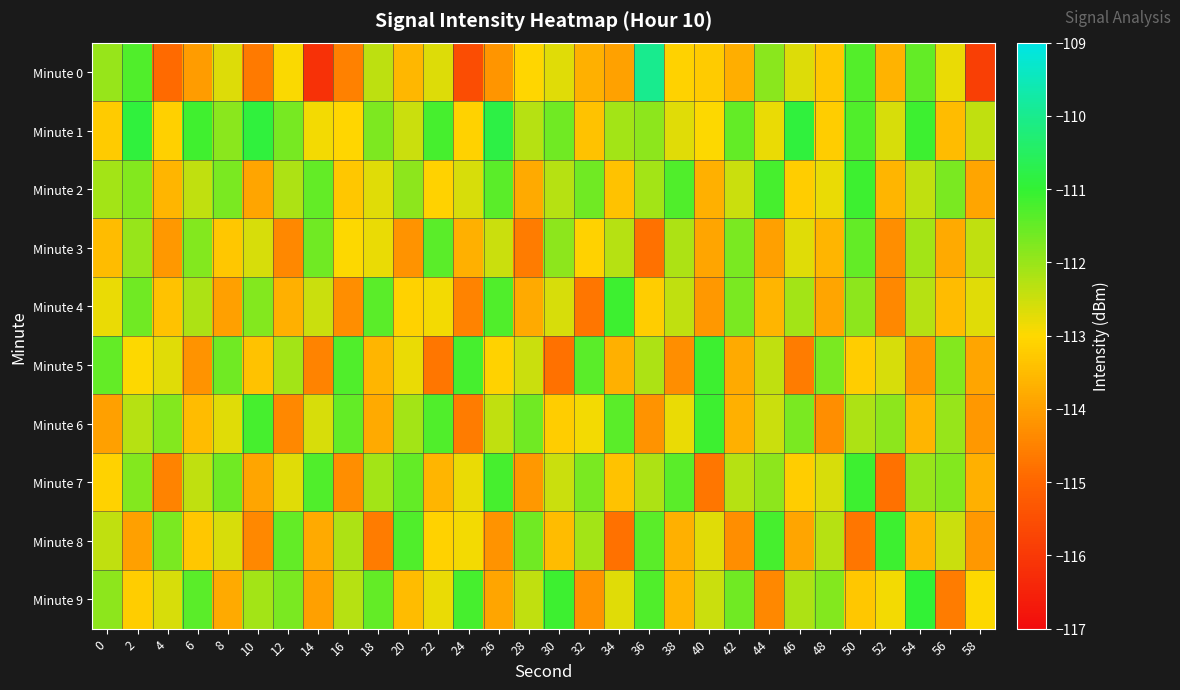

Which series has the largest range (max minus min)?

Minute 0